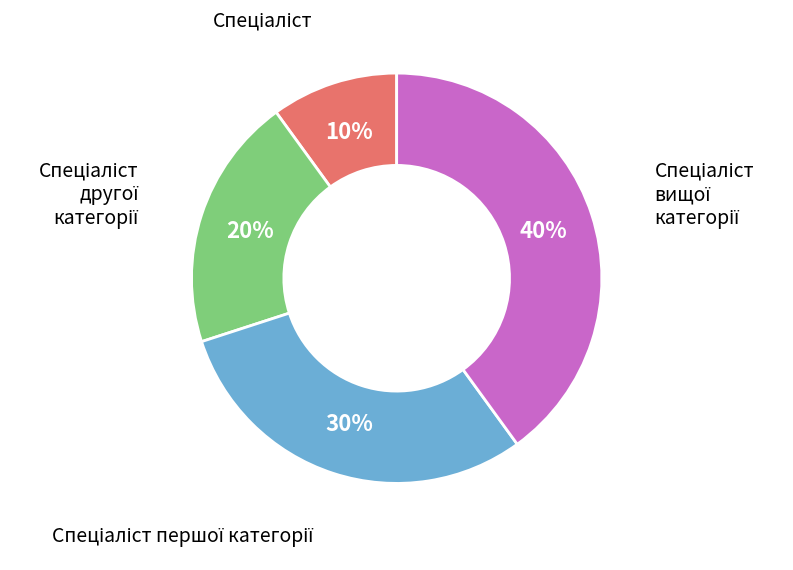

Does any single category account for the majority?

No